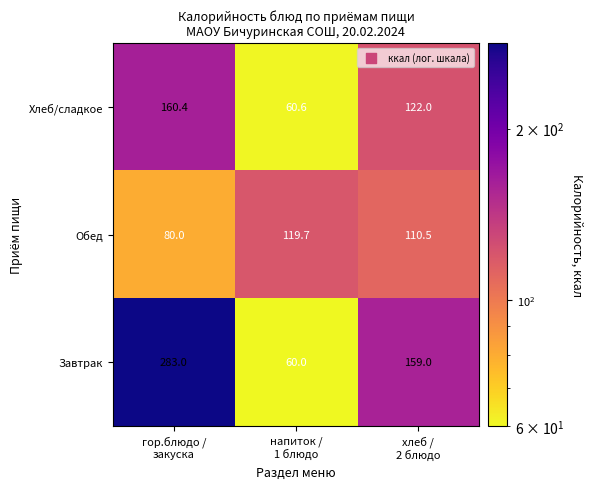

Reading right to left, extract all data points from this chart.

Хлеб/сладкое: 122.0	60.6	160.4
Обед: 110.5	119.7	80.0
Завтрак: 159.0	60.0	283.0